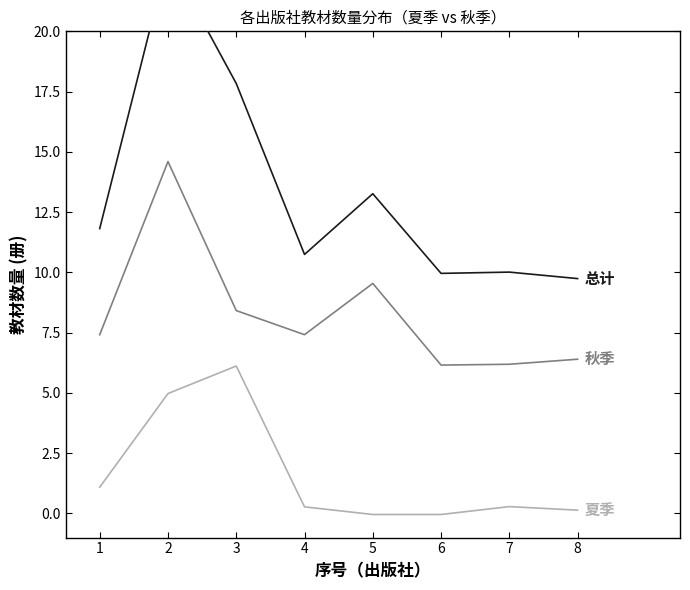

What are all the series names shown in the legend?

总计, 秋季, 夏季